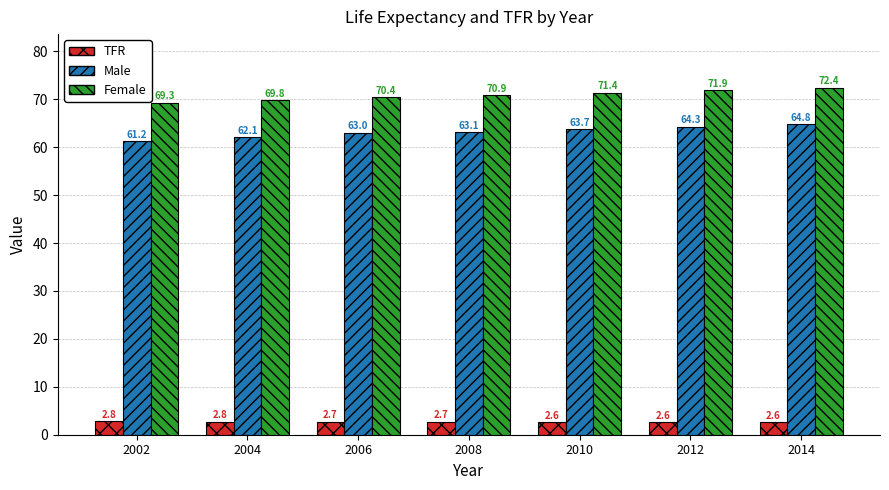

Which series has the widest spread of values?

Male